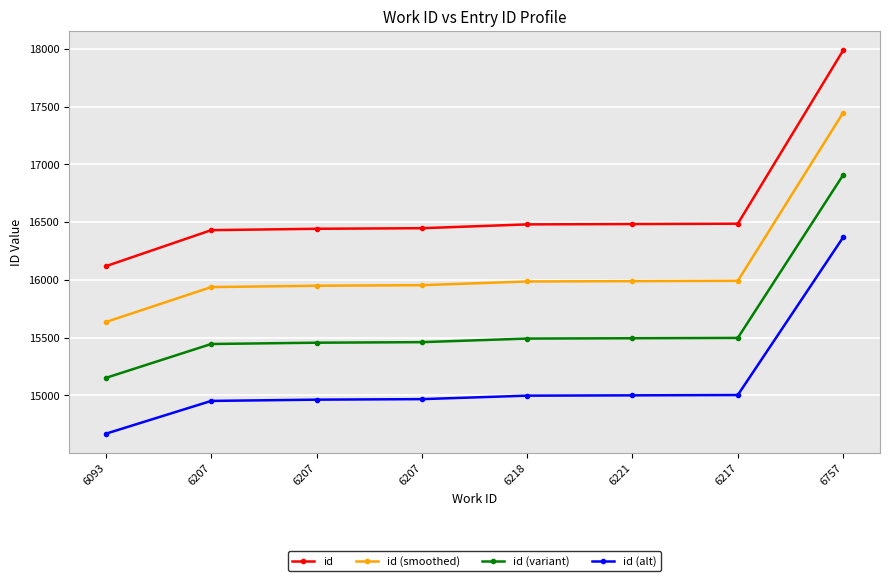

List the series in order of their peak value, highest first.

id, id (smoothed), id (variant), id (alt)